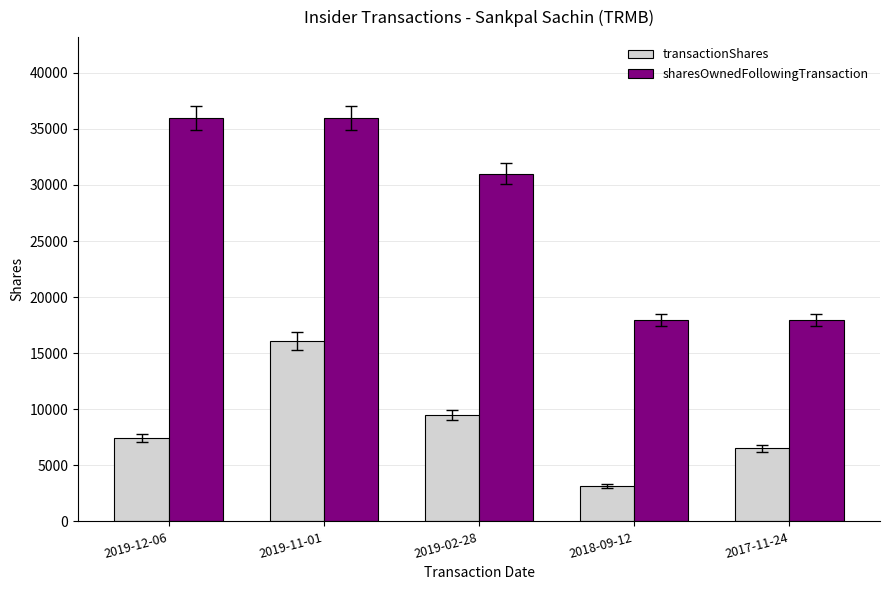

What are all the series names shown in the legend?

transactionShares, sharesOwnedFollowingTransaction